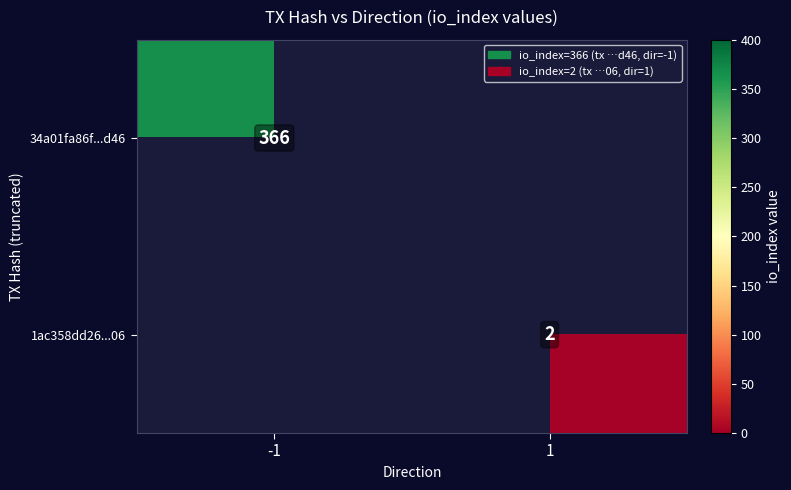

True or false: 1ac358dd26...06 has a value of 1 at 1.

False